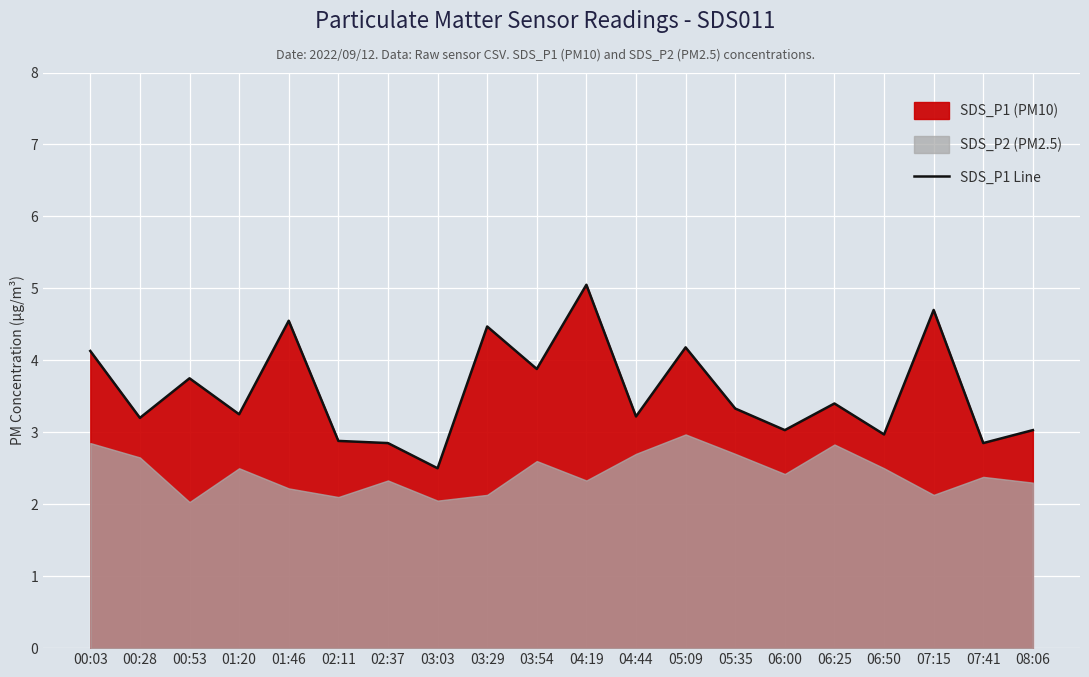

What is the label of the 15th point from the left?

06:00